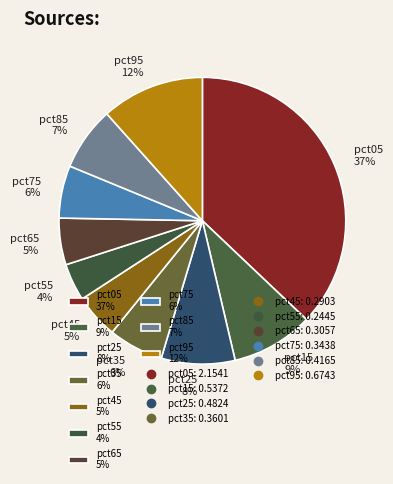

Which slice is the largest?

pct05